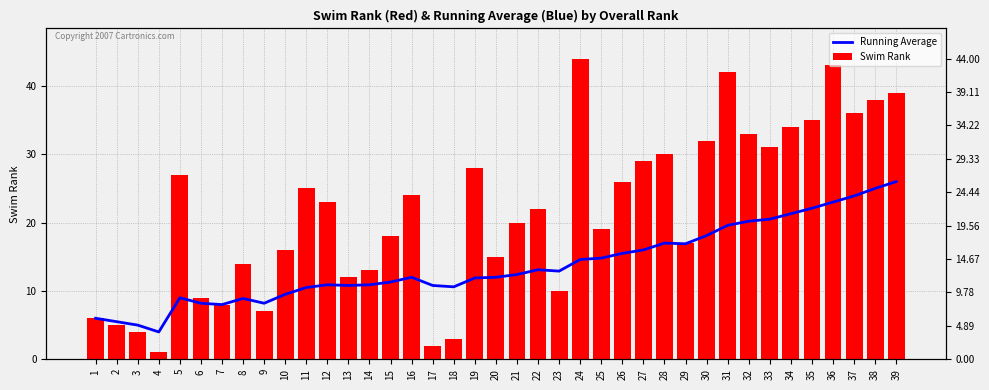

At 38, list the series in order from smallest to largest.

Running Average, Swim Rank